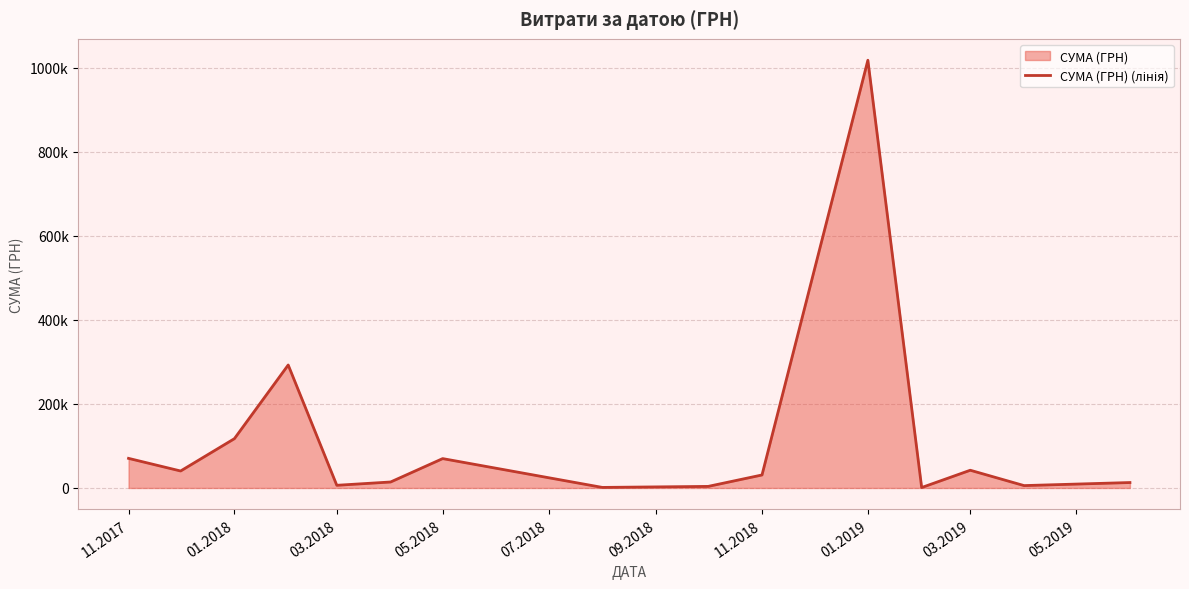

Between 03.2018 and 05.2018, which is larger?

05.2018